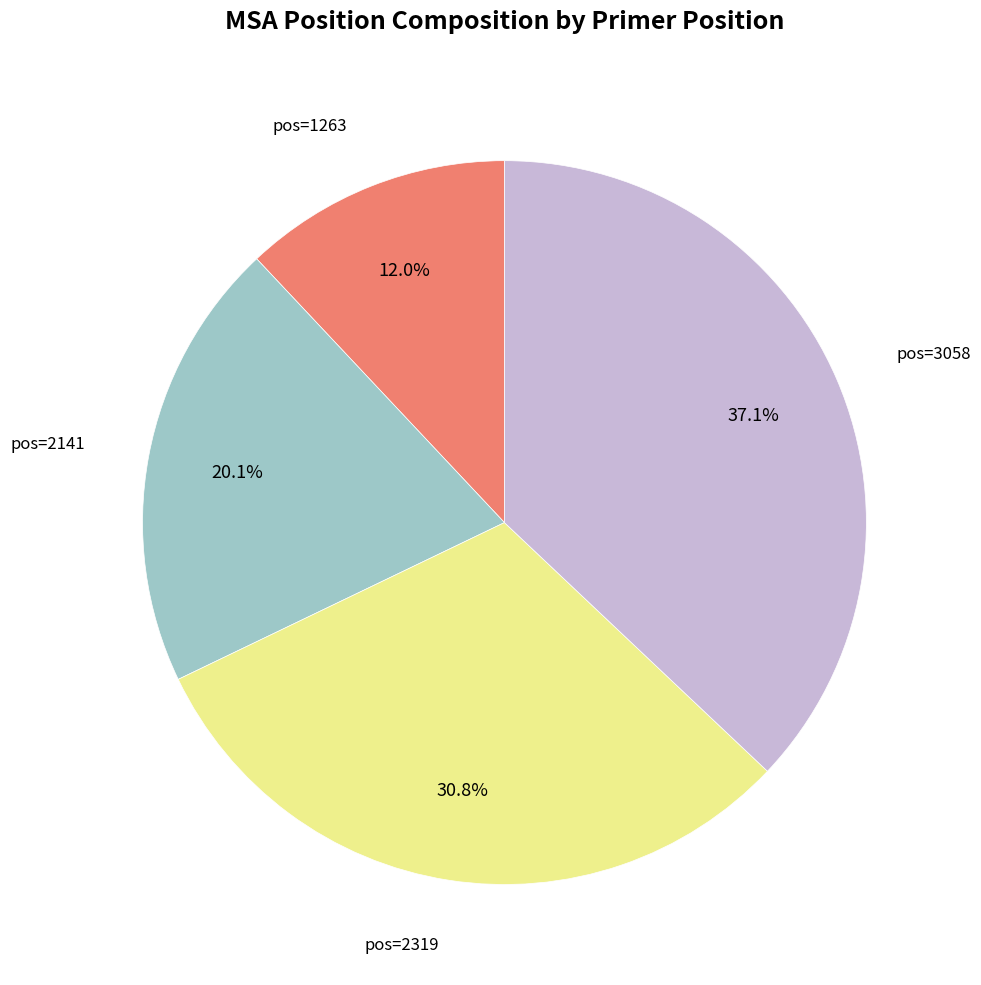

Is there a majority slice in this chart?

No